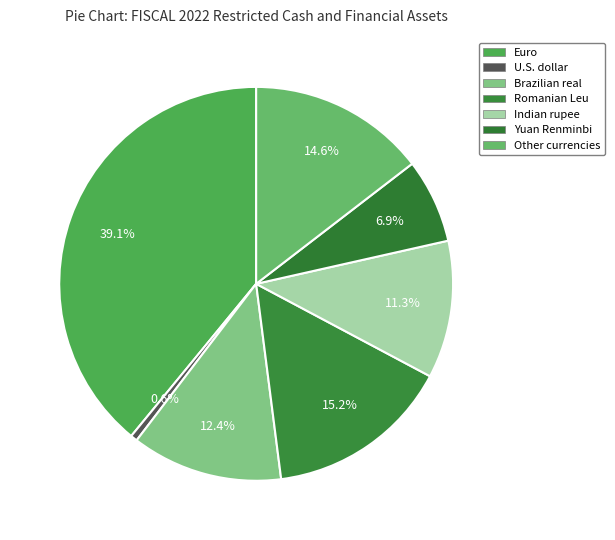

What is the largest slice in the pie chart?

Euro